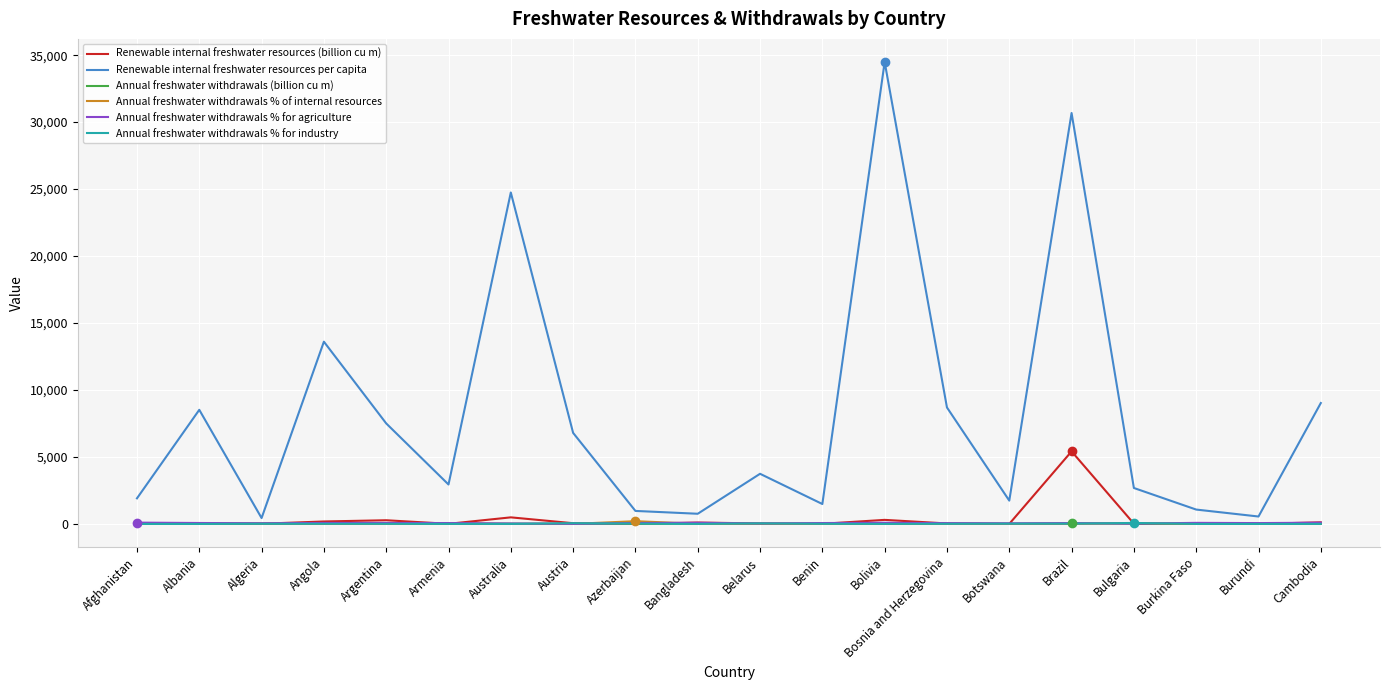

Which category has the highest value in the Renewable internal freshwater resources (billion cu m) series?

Brazil